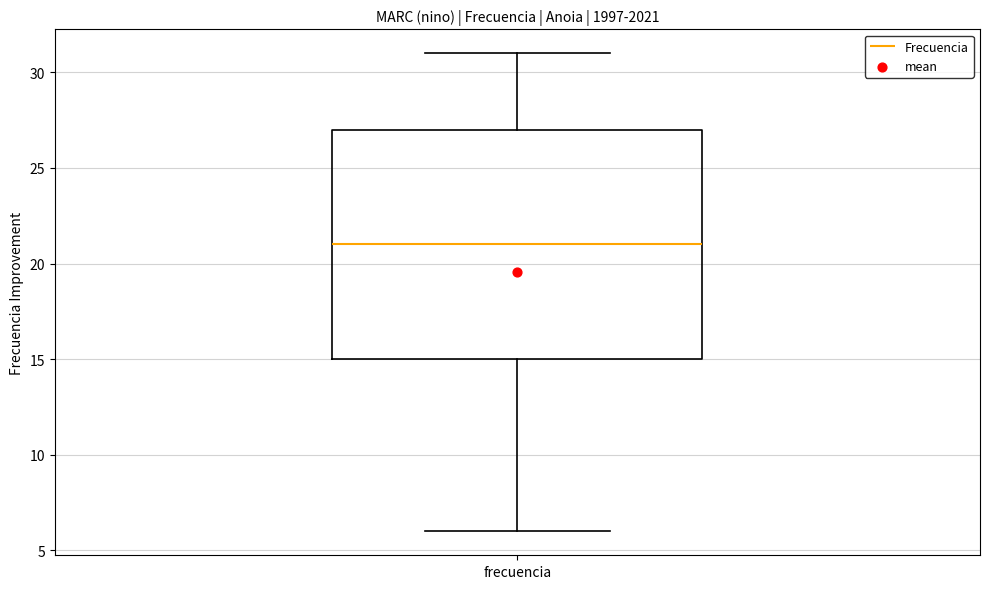

Transcribe this box plot: give where the median line is, the range the box spans, and where the two whiskers end, as read against the y-axis. The values are not printed on the chart, so give them approximately, as read against the axis.

median 21, box 15 to 27, whiskers 6 to 31